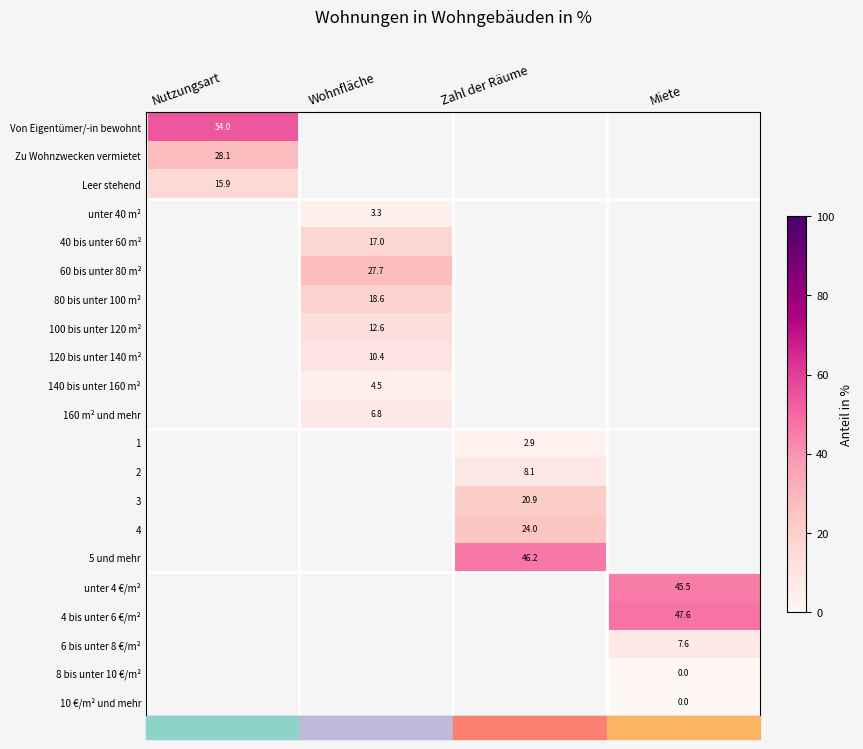

The 60 bis unter 80 m² series shows 41.2 at Wohnfläche. True or false?

False